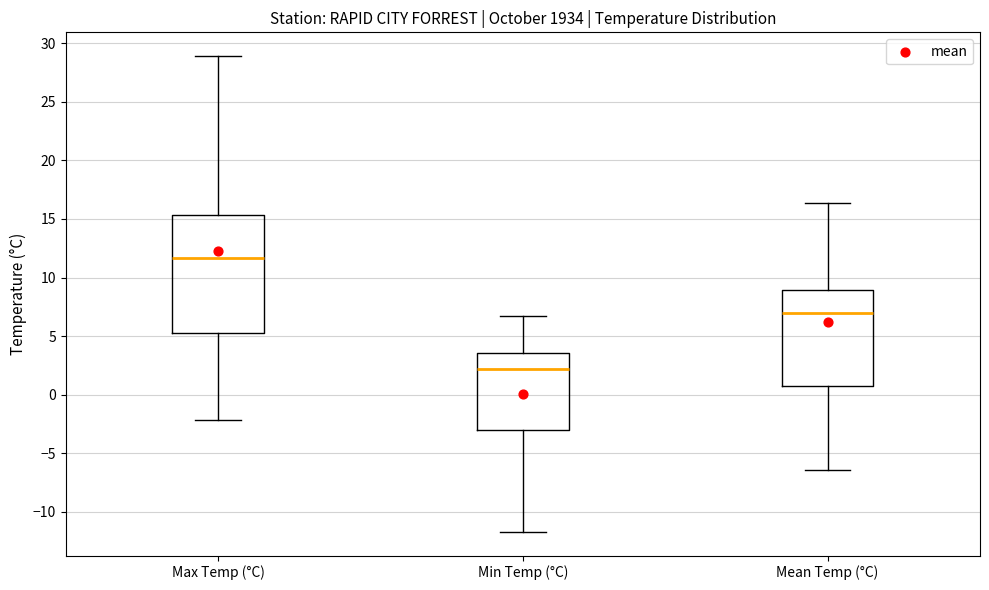

Where is the lower edge of the box for Min Temp (°C) on the y-axis? The values are not printed on the chart, so give them approximately, as read against the axis.

-3.0